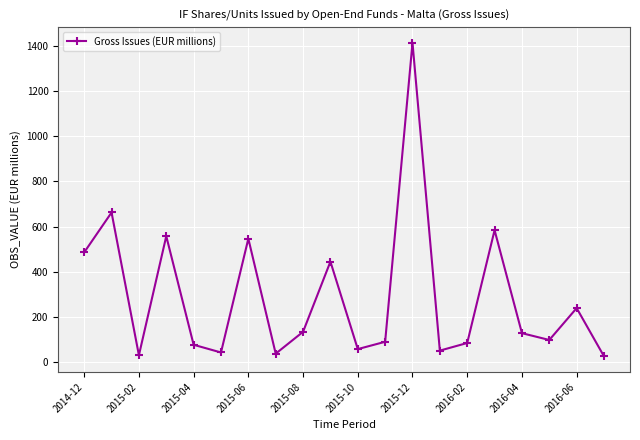

What is the value of the 14th point from the left?

51.2